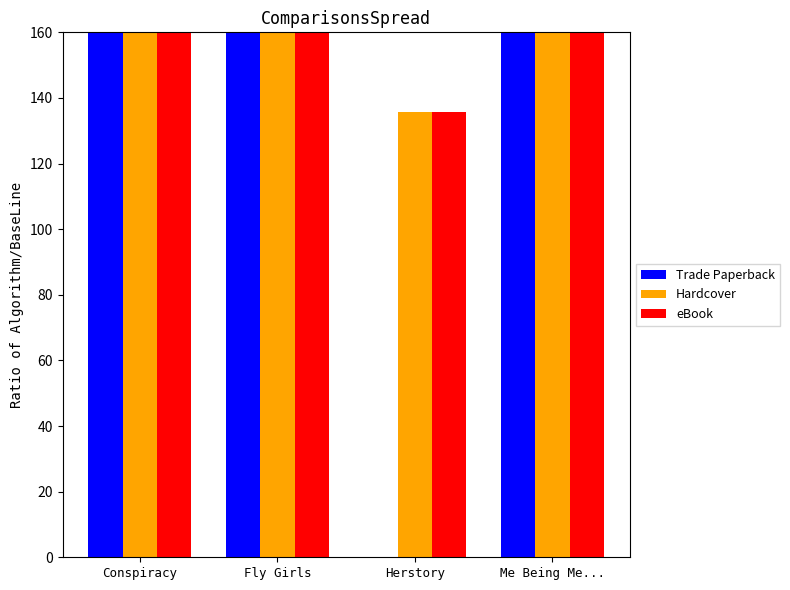

Which series changed the most between Fly Girls and Herstory?

Trade Paperback